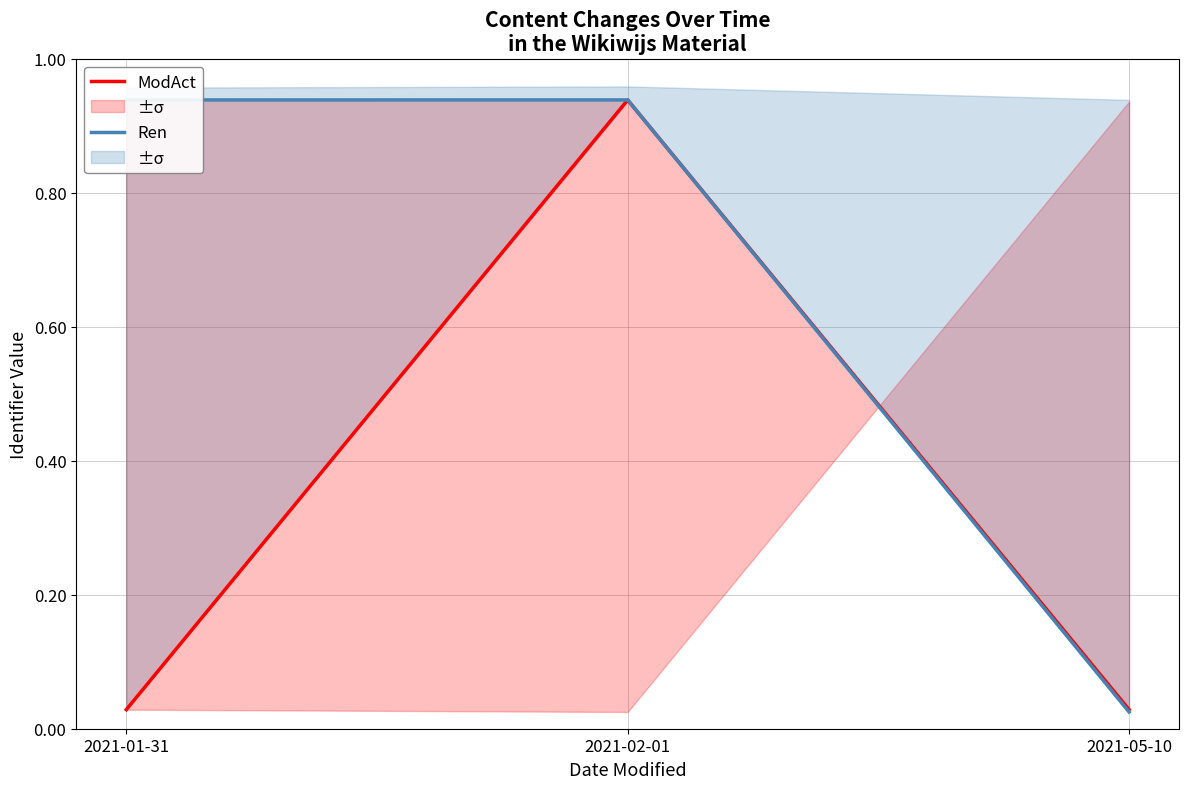

Rank the series by their maximum value, from lowest to highest.

ModAct, Ren